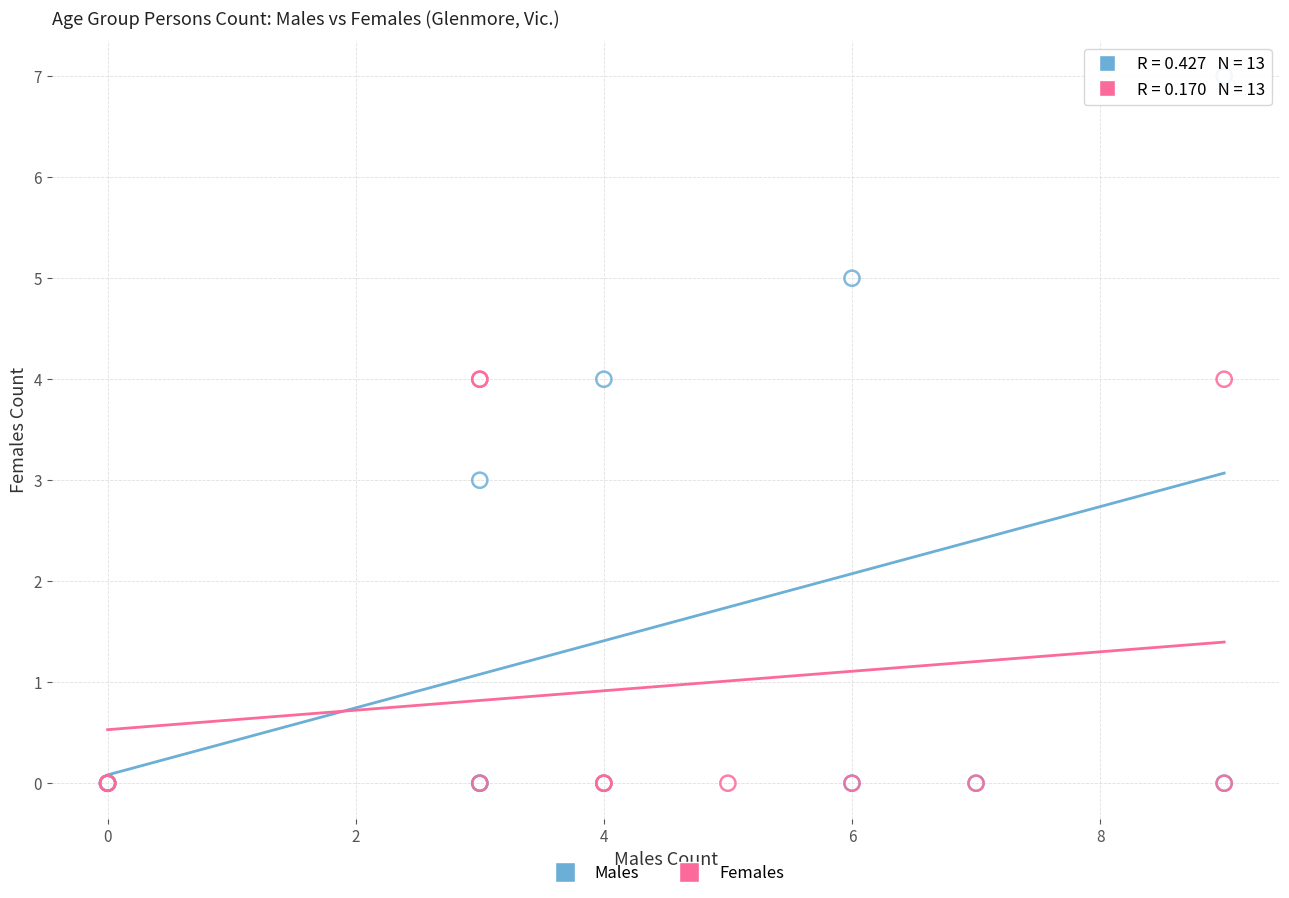

Which series reaches the maximum Y coordinate?

Males